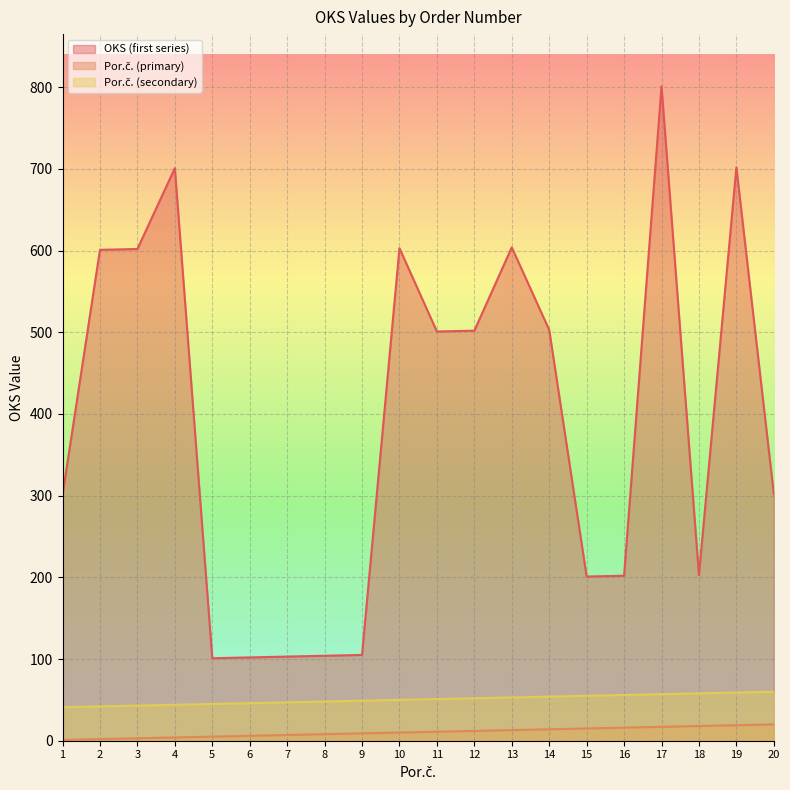

Which category has the highest value in the Por.č. (primary) series?

20